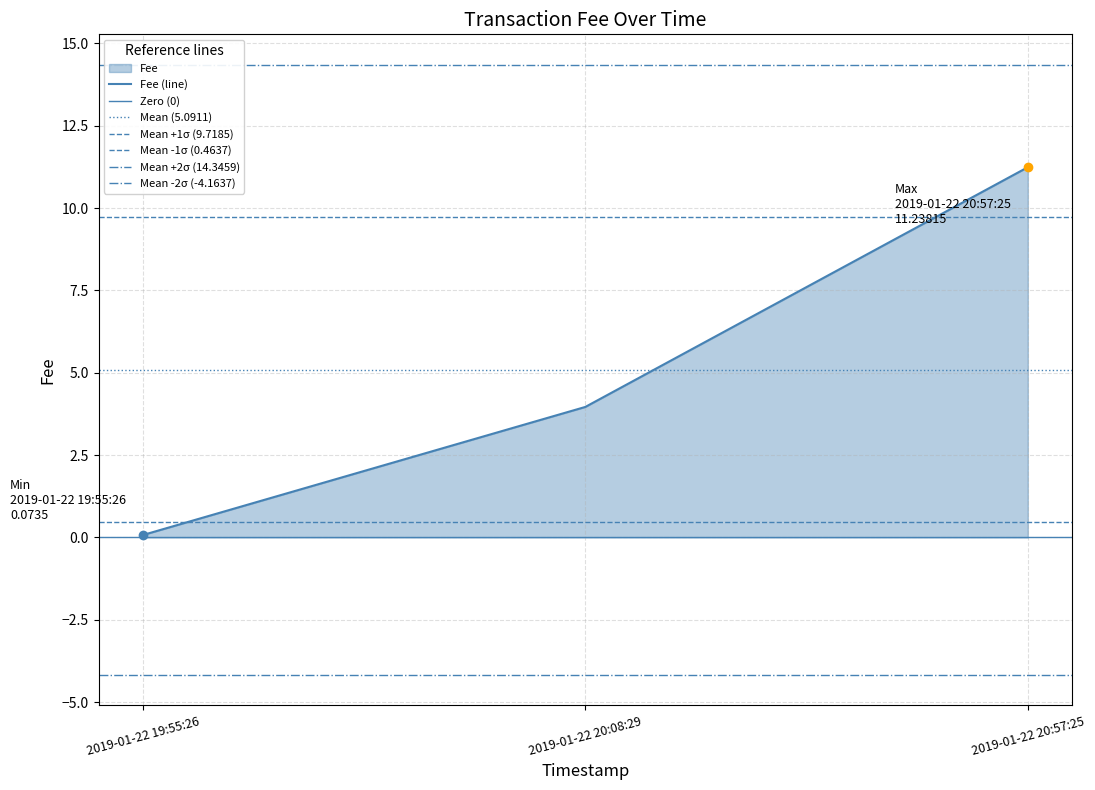

What is the ratio of the value at 2019-01-22 20:08:29 to the value at 2019-01-22 20:57:25?

0.4